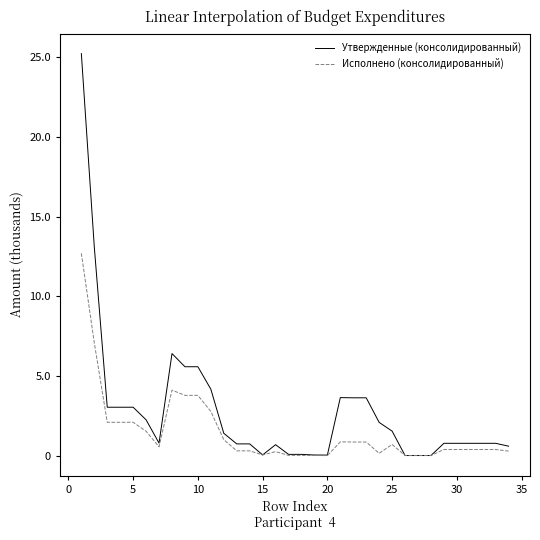

What is the average value of the Утвержденные (консолидированный) series?

279984.8